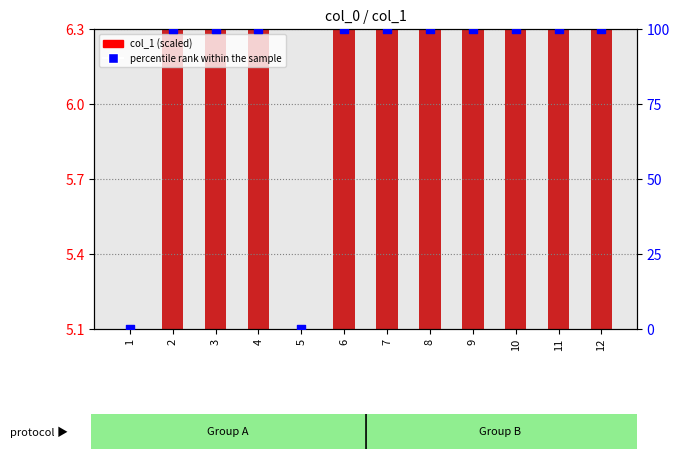

Which series has the widest spread of Y values?

percentile rank within the sample